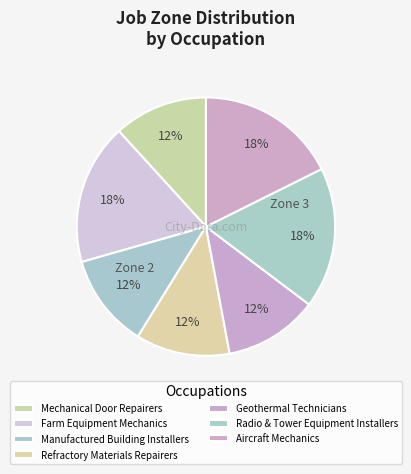

How many slices are in this pie chart?

7